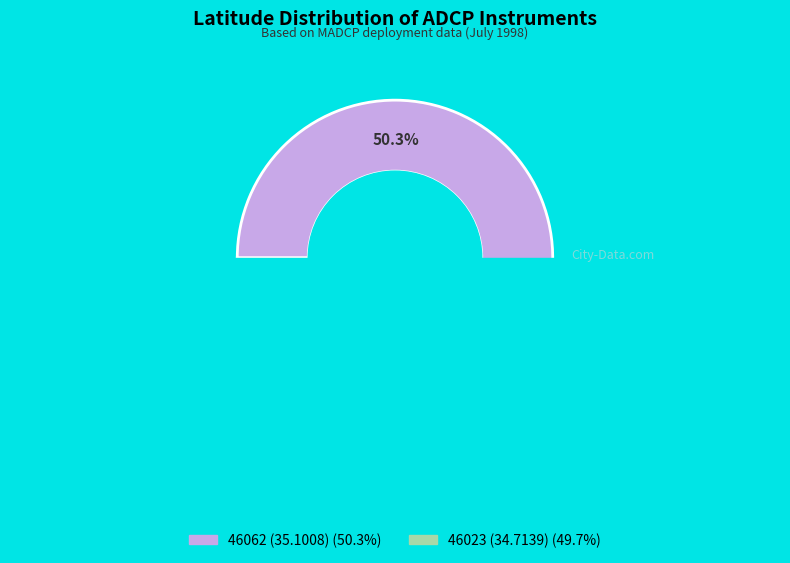

To the nearest percent, what is the difference between the largest and smallest slice percentages?

1%